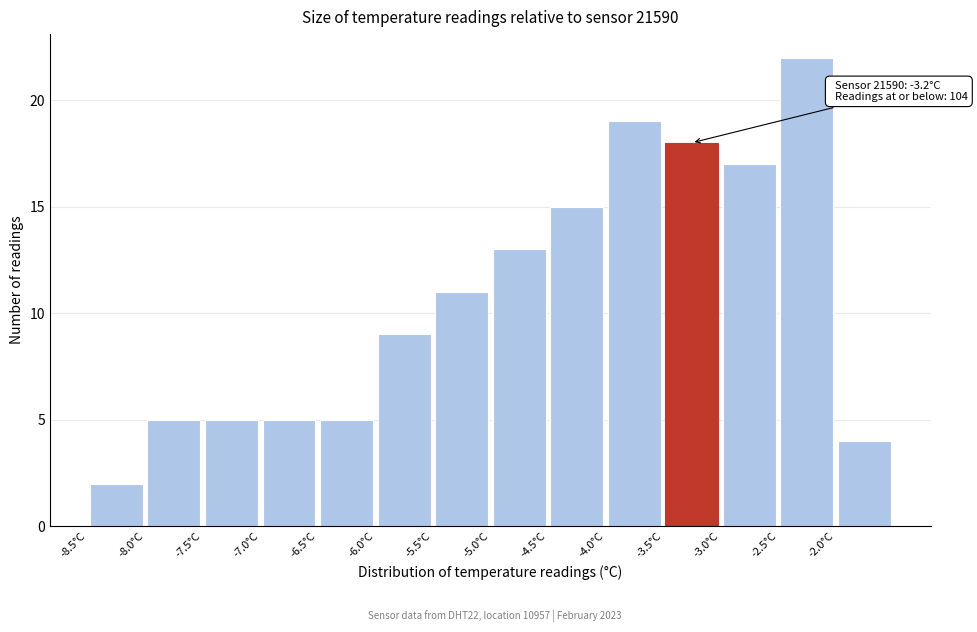

Over which range of the x-axis is the bar tallest?

-2.5 to -2.0